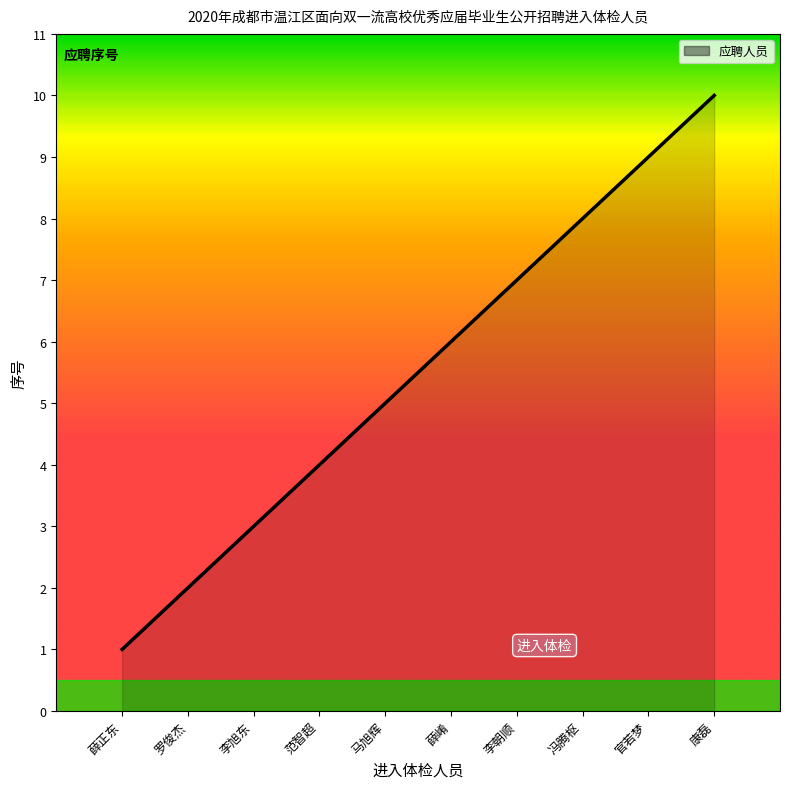

The value at 罗俊杰 is 1. True or false?

False